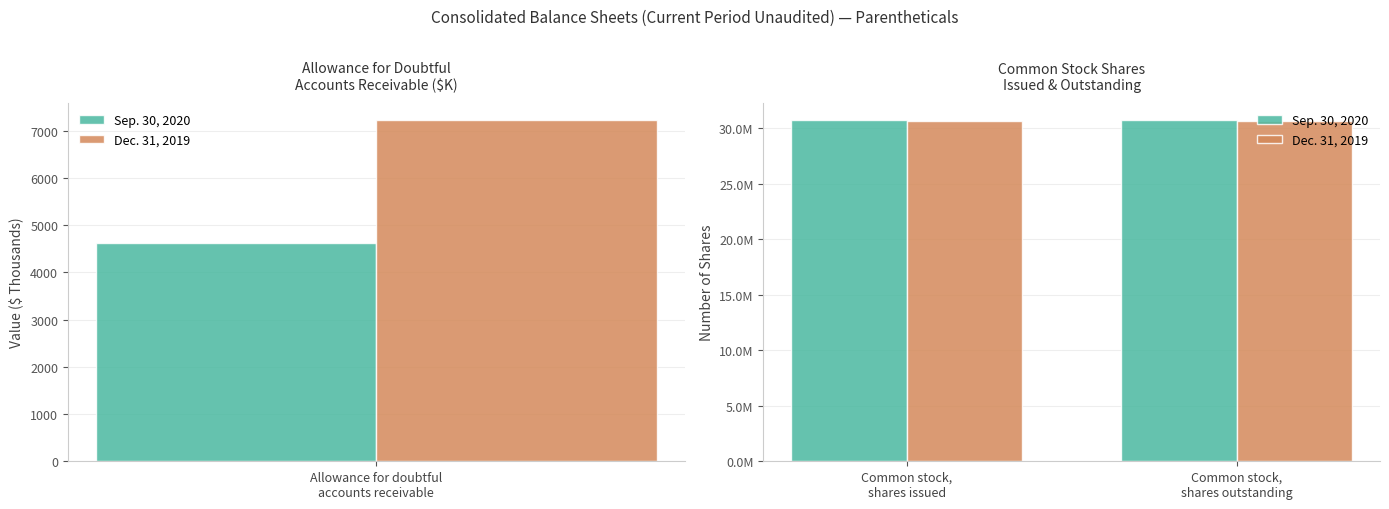

True or false: Dec. 31, 2019 has a value of 18421119 at Common stock, shares issued.

False